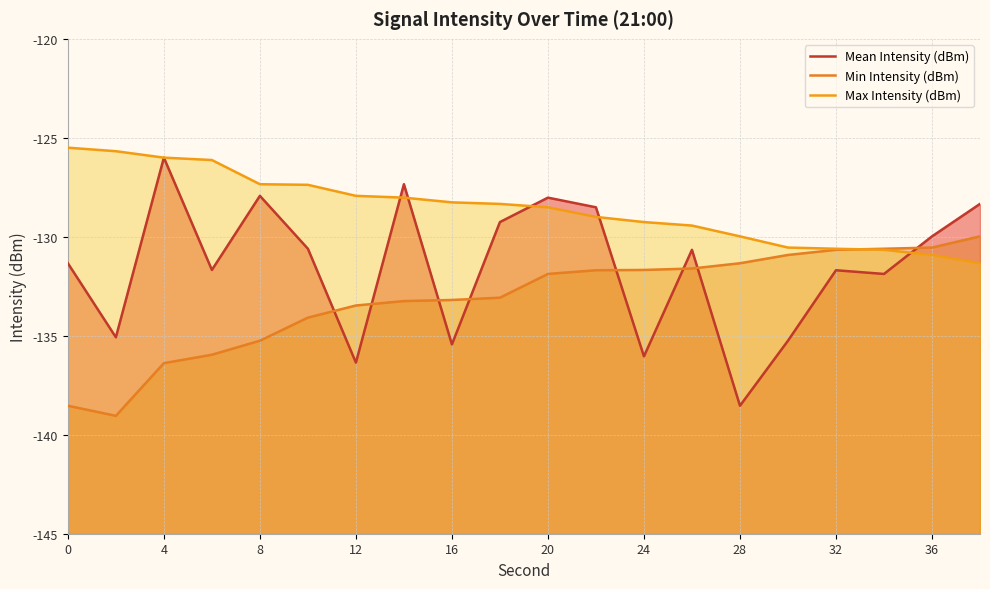

What is the value of the Max Intensity (dBm) point at the 9th from the left?

-128.3